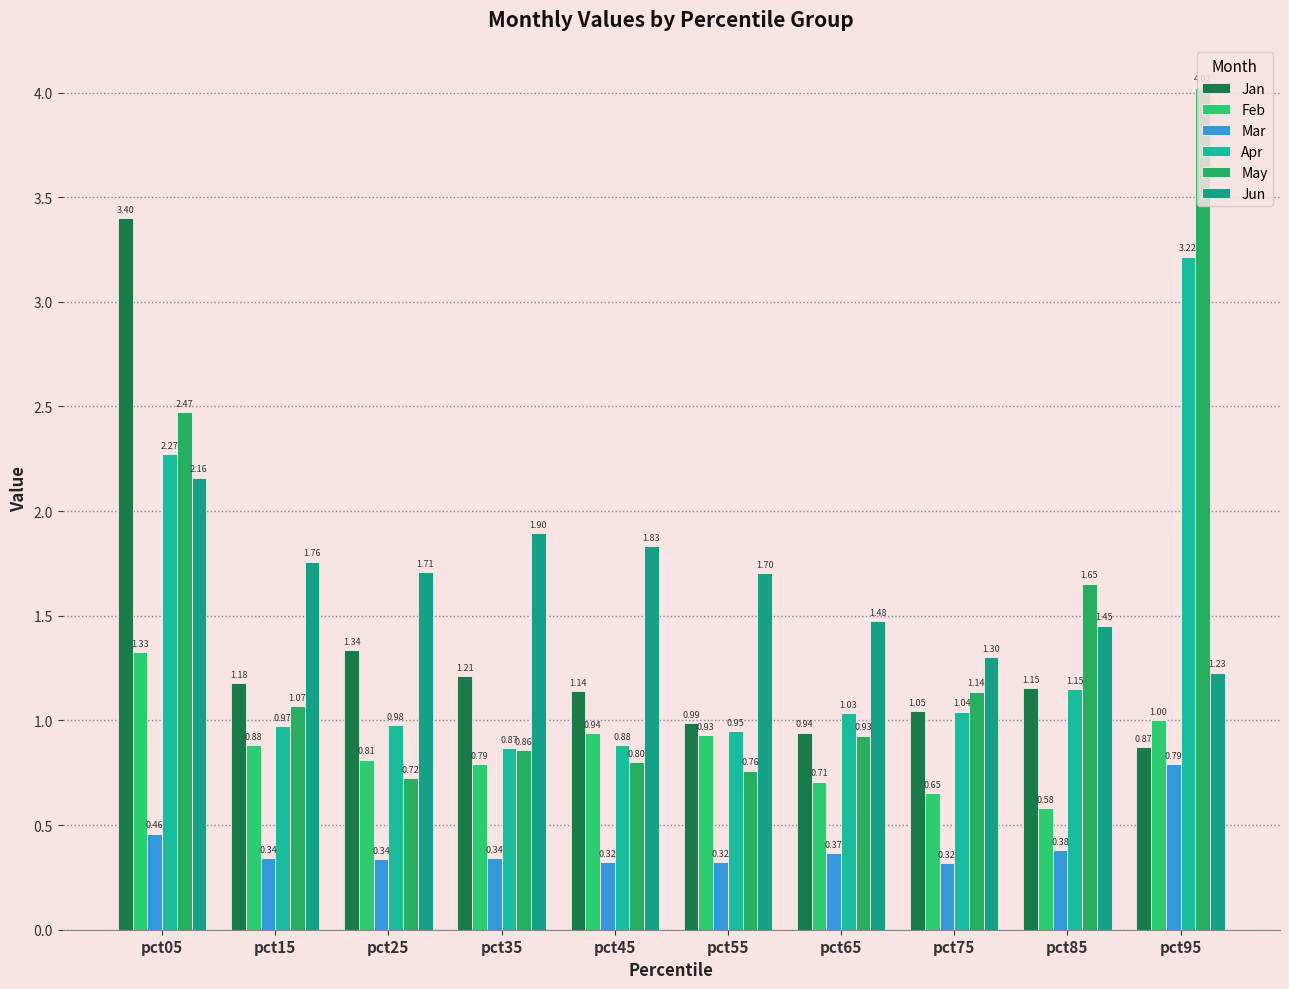

How many categories are shown in the chart?

10